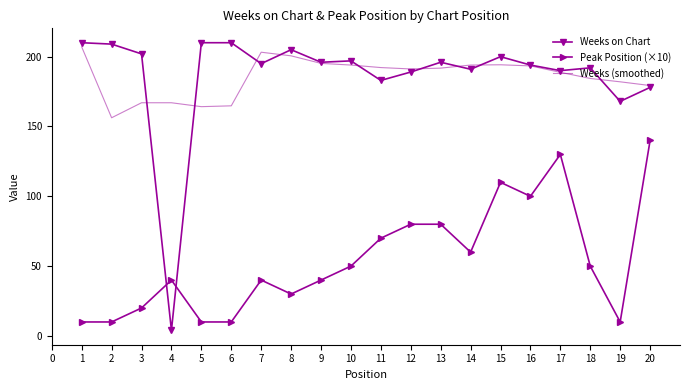

Where is the first local maximum for Peak Position (×10)?

4